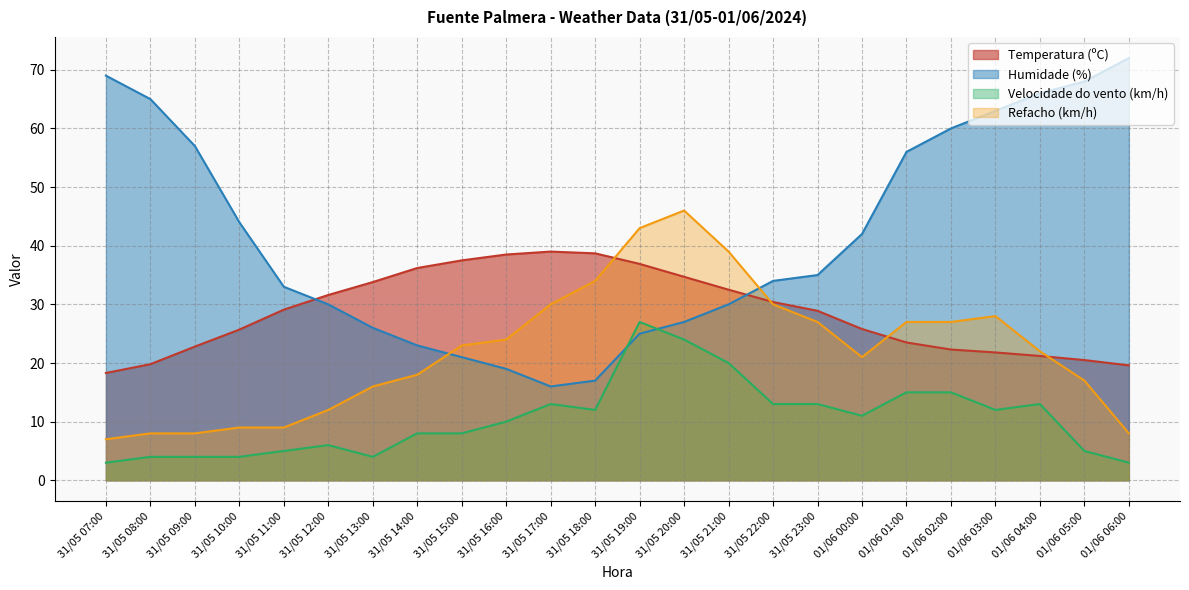

Where is Refacho (km/h) nearest to the value 26?

31/05 23:00